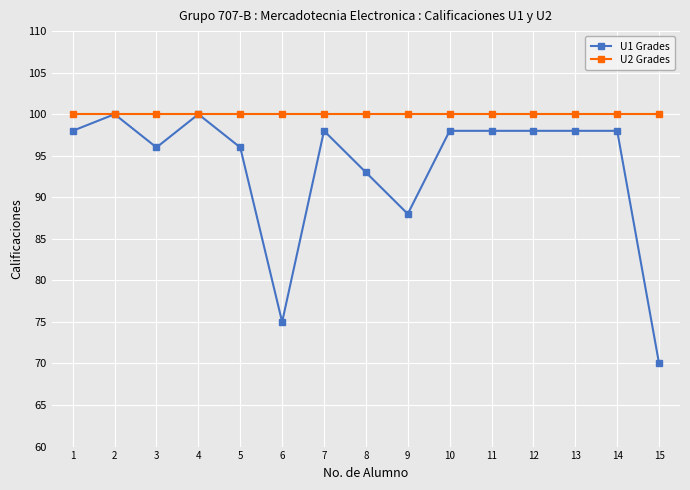

Count the number of categories in the chart.

15